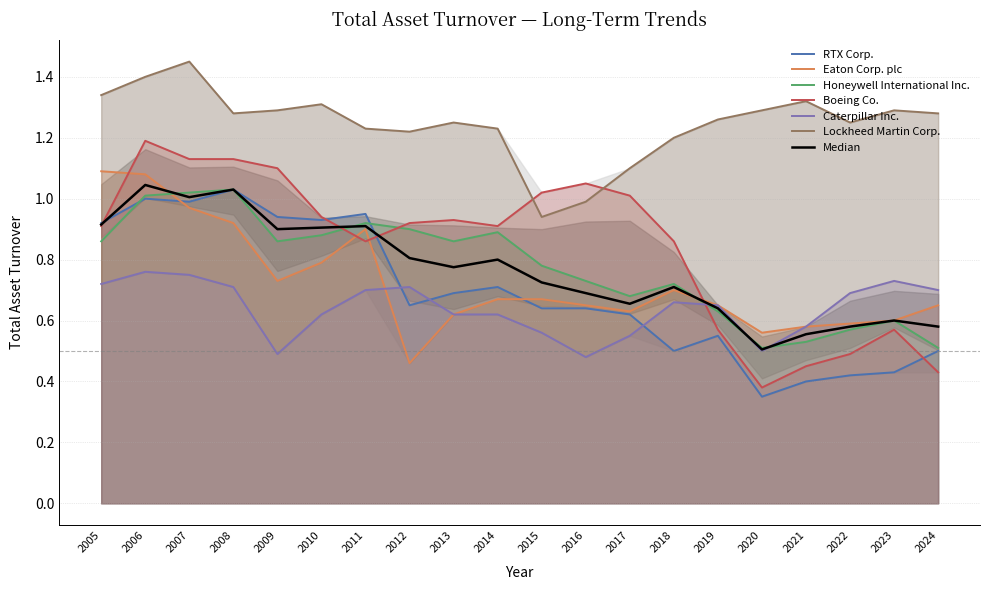

Between which two adjacent categories do Honeywell International Inc. and RTX Corp. first intersect?

2005 and 2006